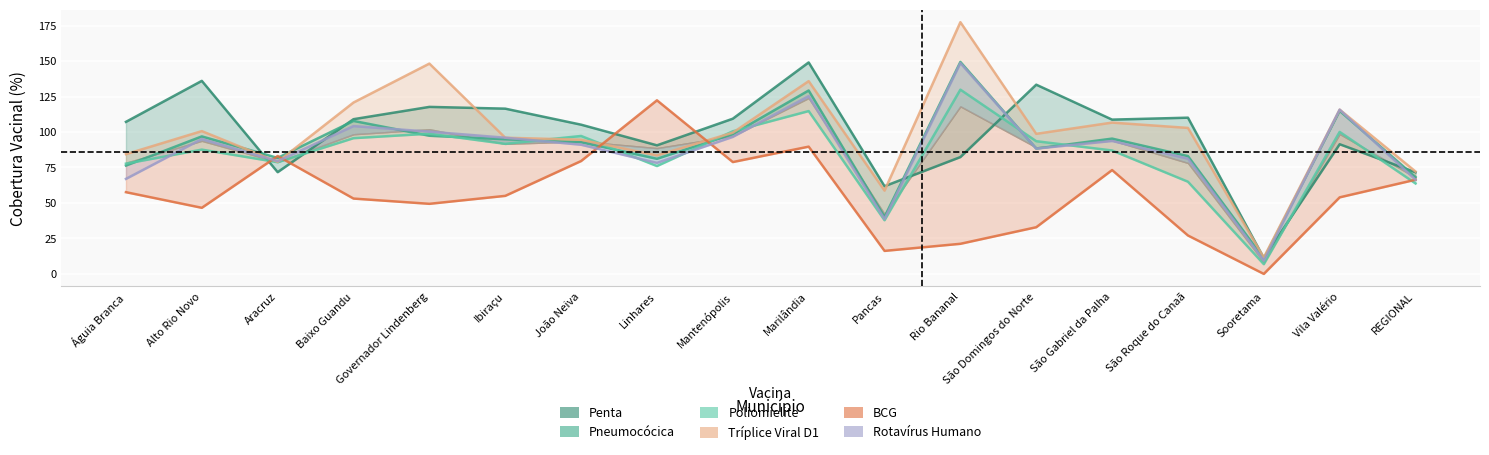

How many values in the Penta series exceed 108?

9